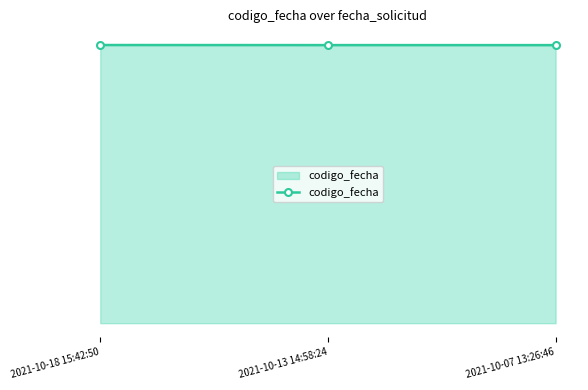

Which has a higher value, 2021-10-18 15:42:50 or 2021-10-13 14:58:24?

2021-10-18 15:42:50